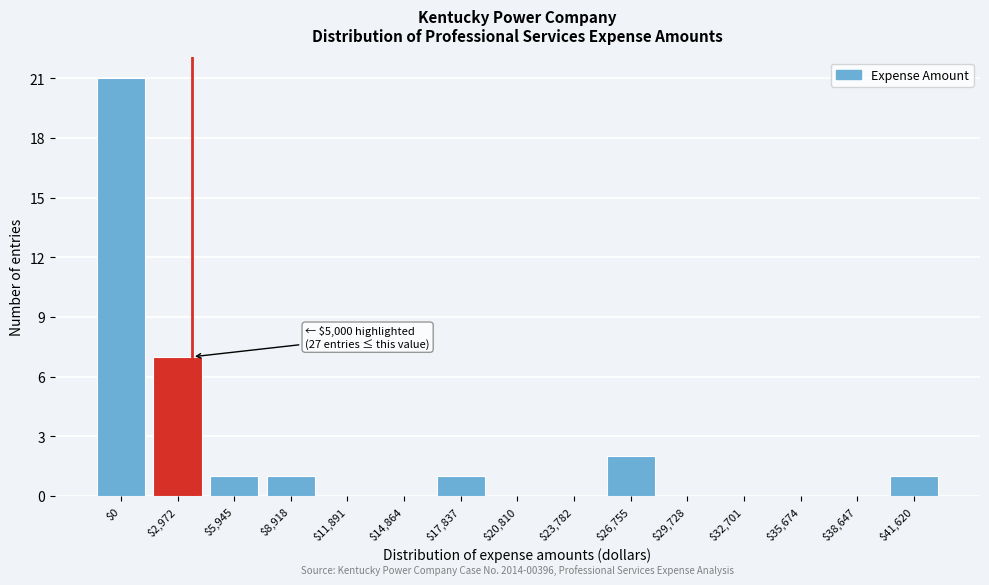

Is it true that the value at $2,972 is 7?

True